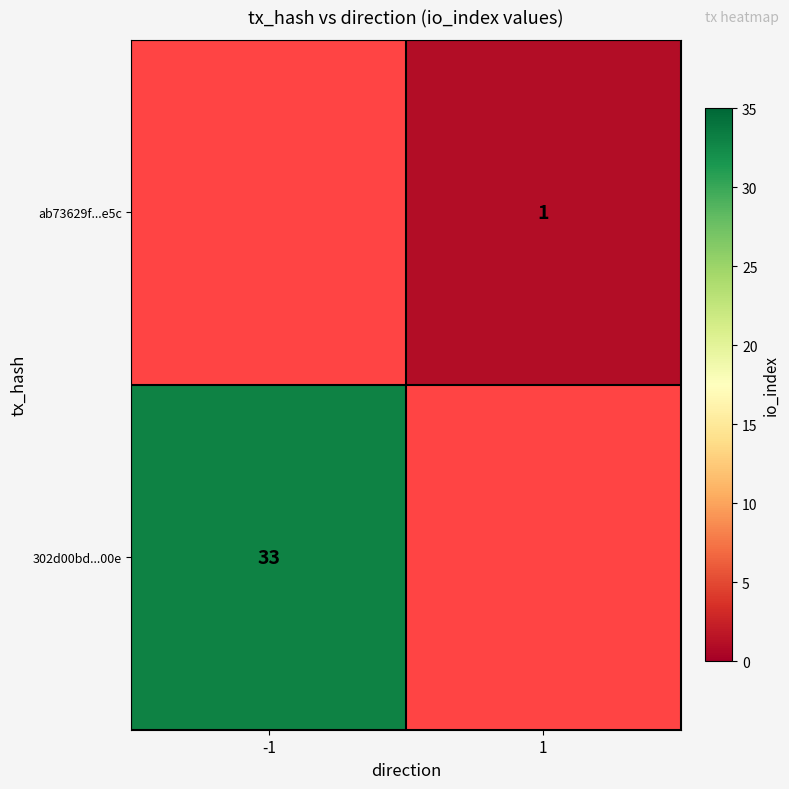

What is the total value across all series at 1?

1